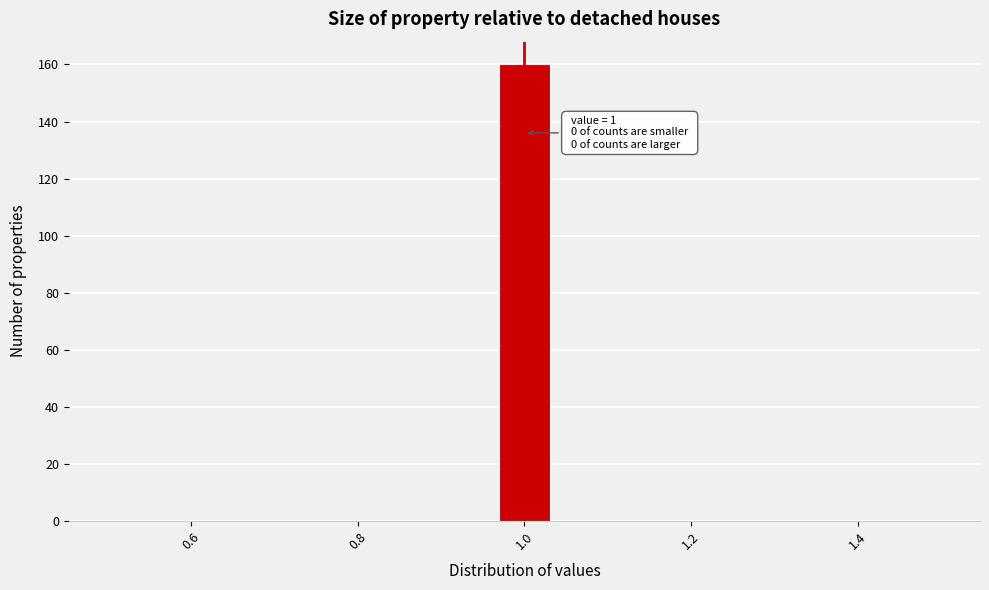

Read against the x-axis, roughly where is the centre of the tallest bar?

1.00